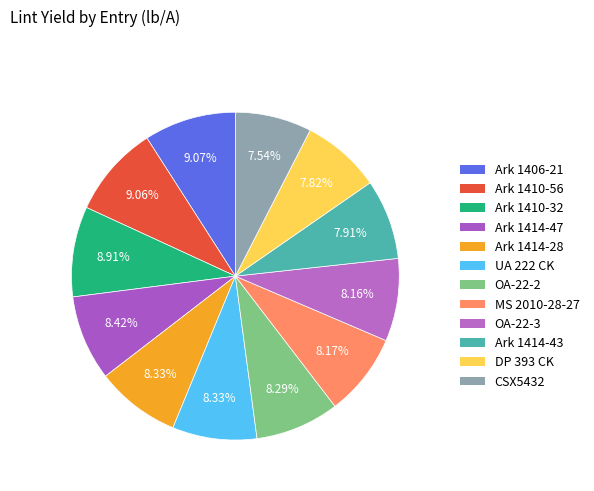

To the nearest percent, what is the difference between the largest and smallest slice percentages?

2%